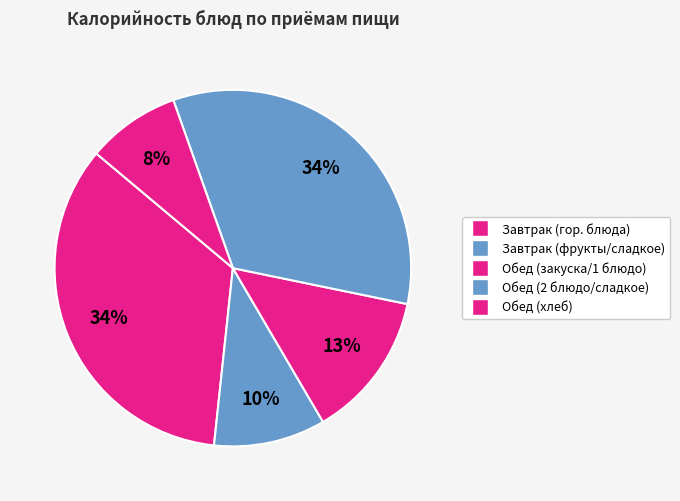

Count the number of slices in the pie.

5